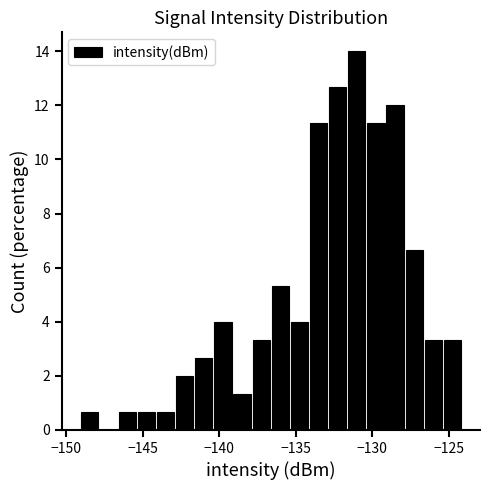

Read against the x-axis, roughly where is the centre of the tallest bar?

-131.0